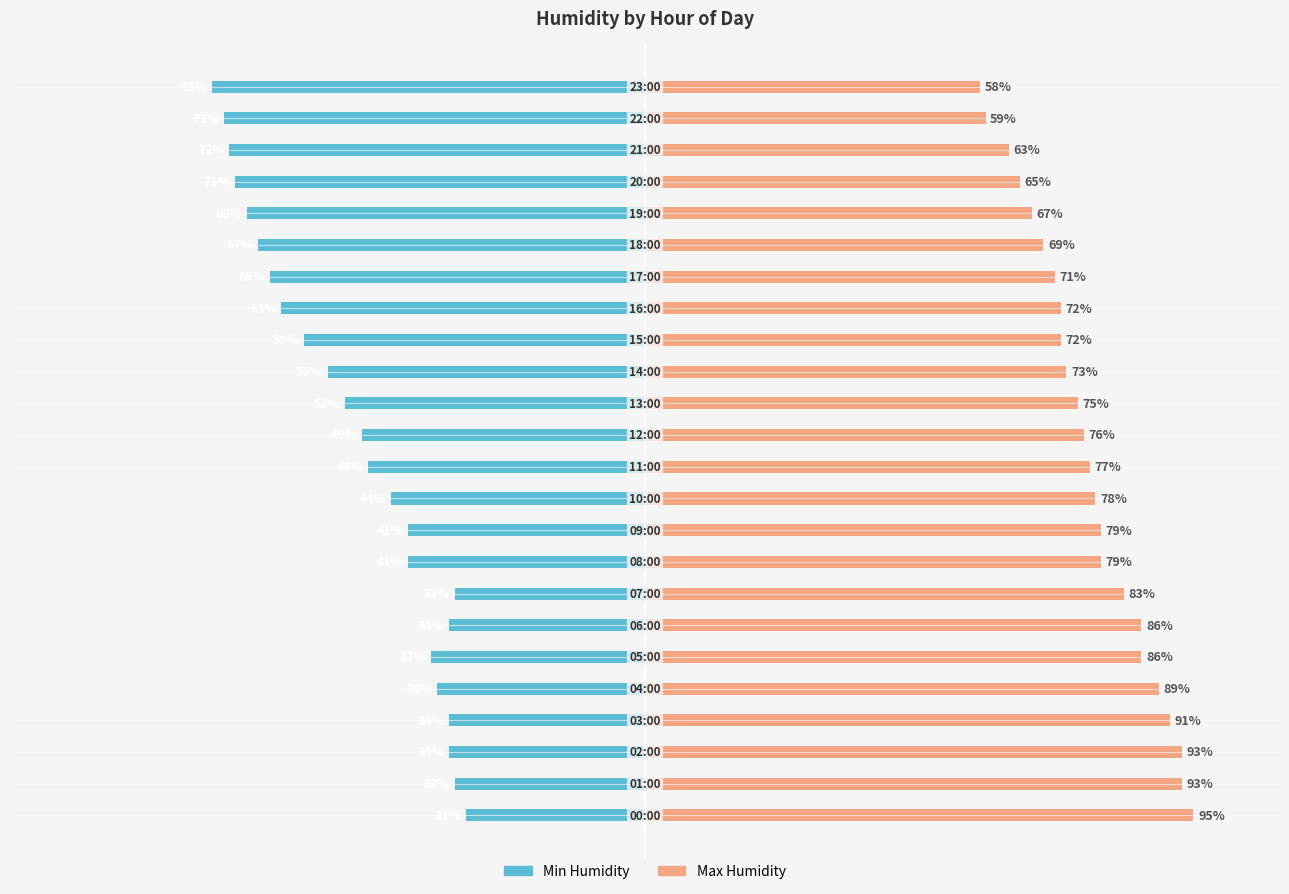

What is the difference between the maximum and second lowest values in the Max Humidity series?

36